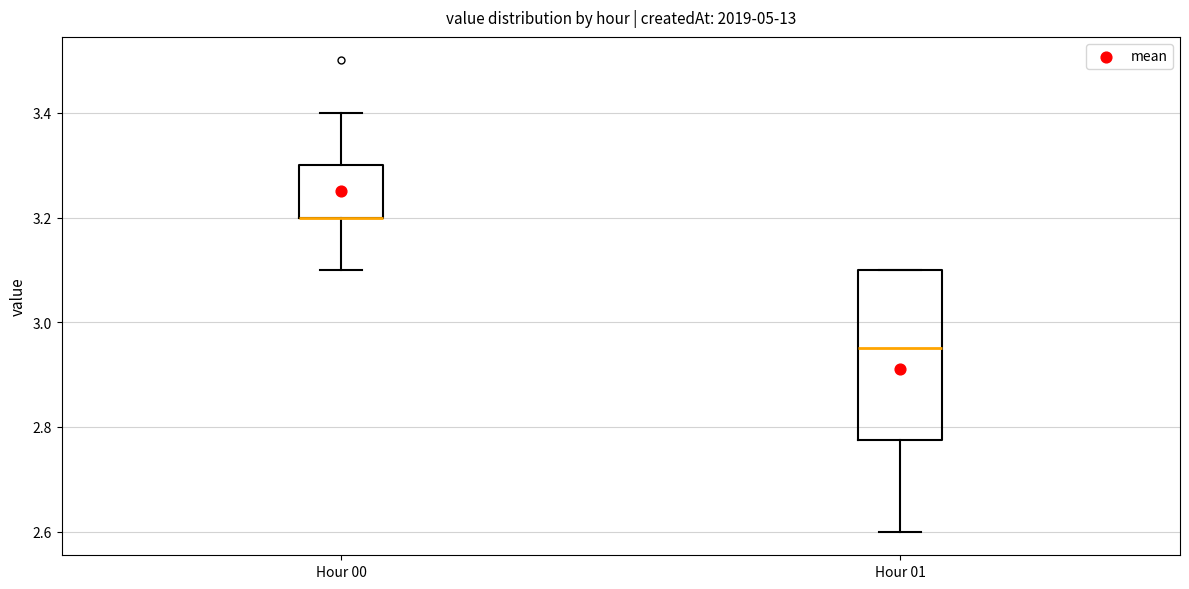

Where is the upper edge of the box for Hour 01 on the y-axis? The values are not printed on the chart, so give them approximately, as read against the axis.

3.10